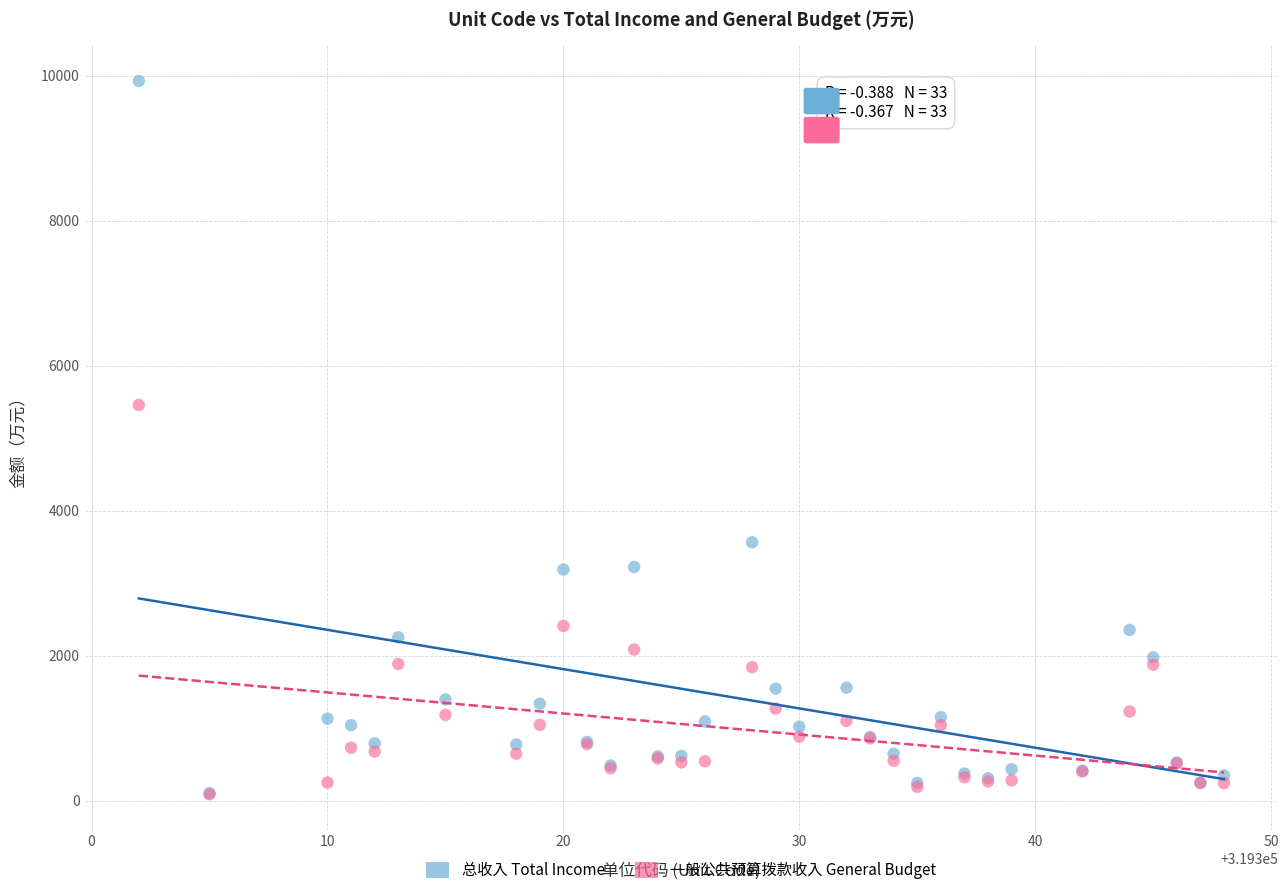

Which series has the largest Y range (max minus min)?

总收入 Total Income